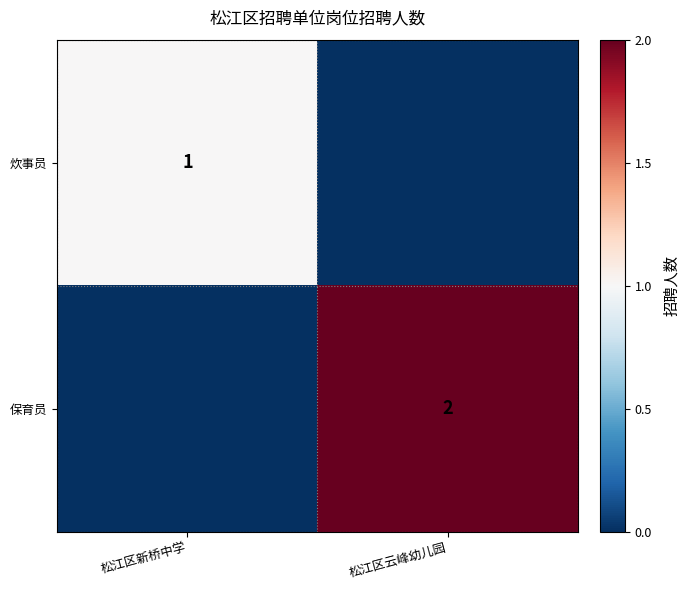

True or false: 保育员 has a value of 1 at 松江区云峰幼儿园.

False